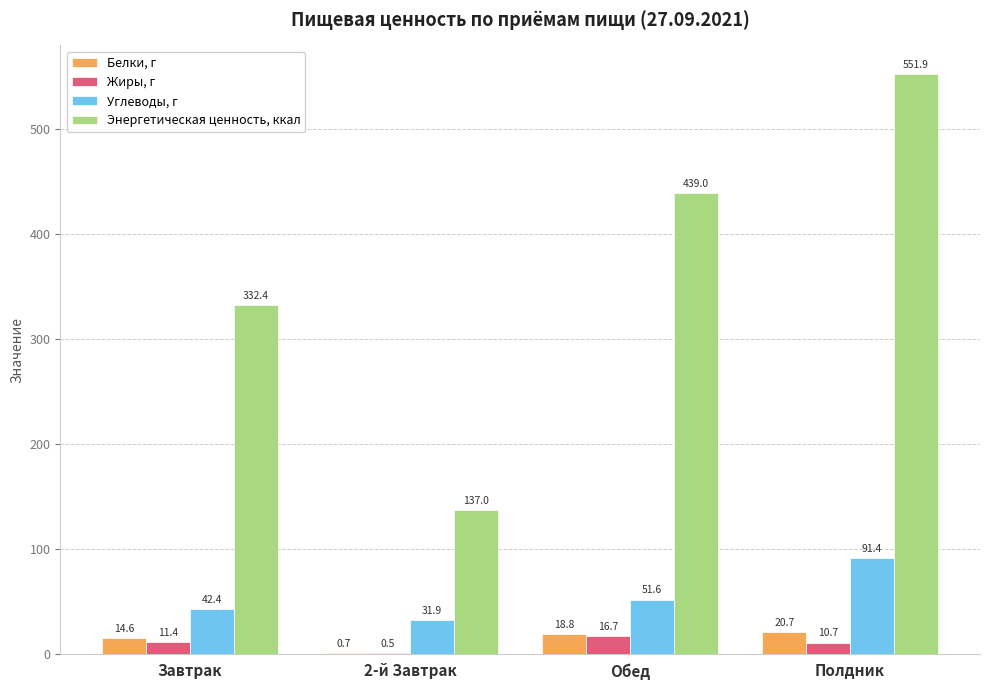

The Энергетическая ценность, ккал series shows 237.9 at 2-й Завтрак. True or false?

False